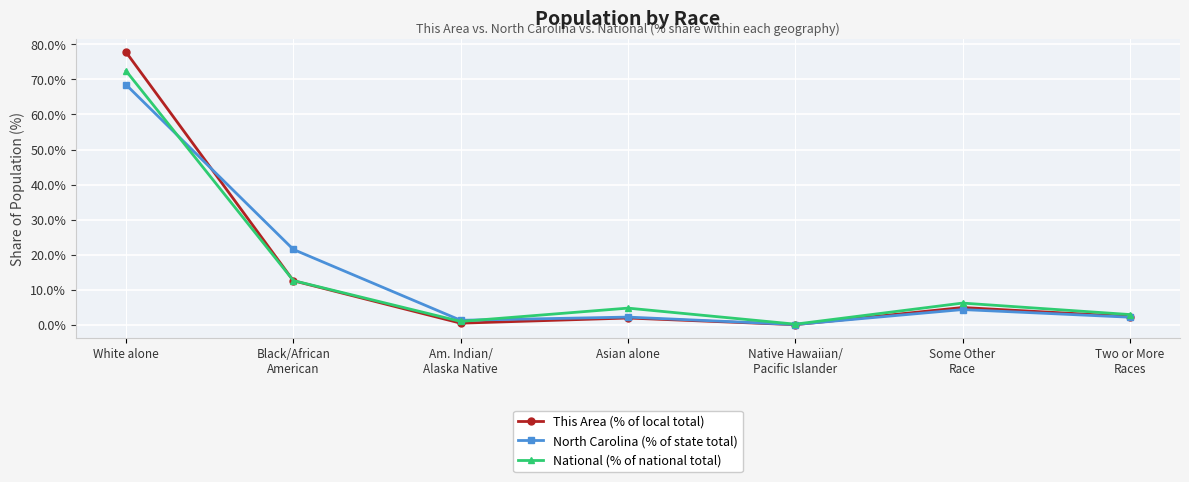

List the labels in order of National (% of national total) value, largest first.

White alone, Black/African
American, Some Other
Race, Asian alone, Two or More
Races, Am. Indian/
Alaska Native, Native Hawaiian/
Pacific Islander